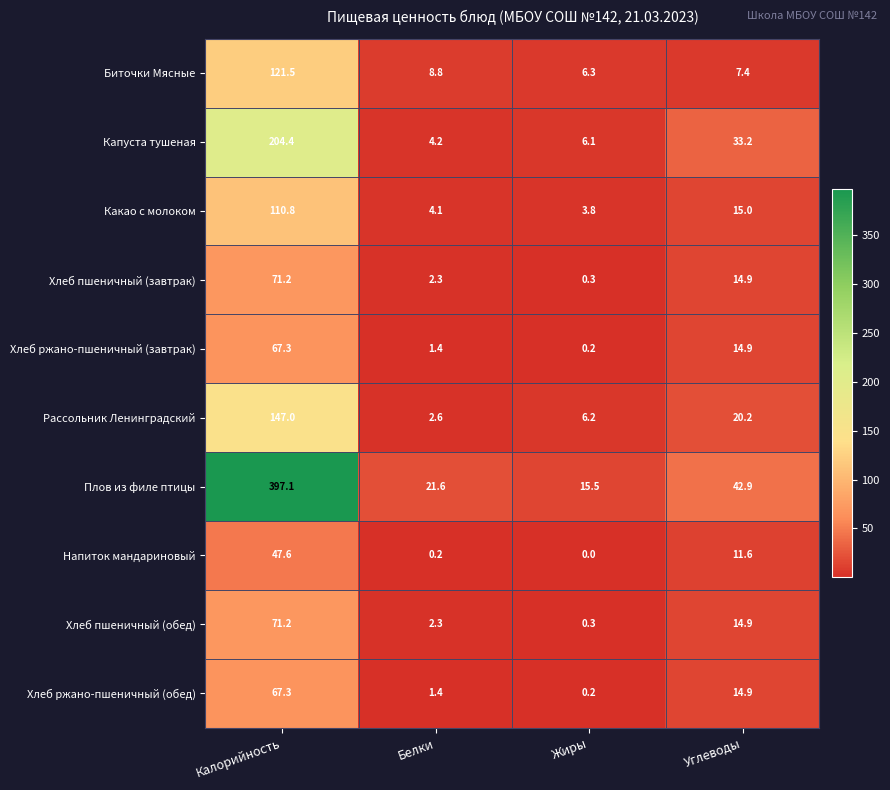

At which label does Хлеб пшеничный (завтрак) reach its peak?

Калорийность